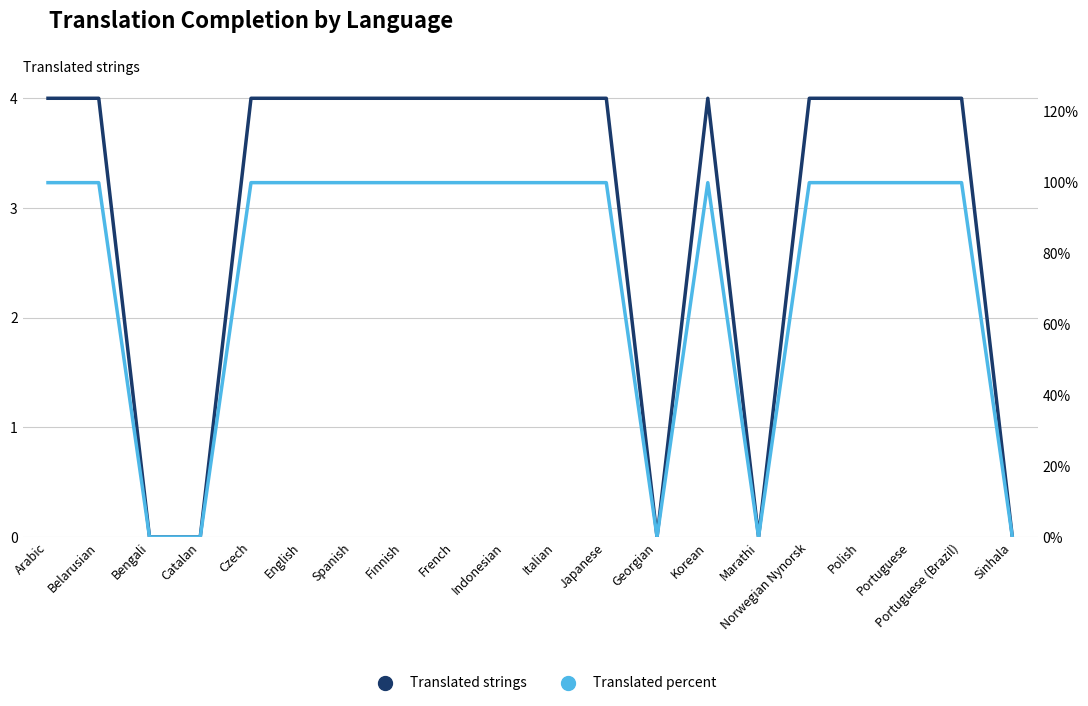

True or false: Translated strings and Translated percent intersect in this chart.

False